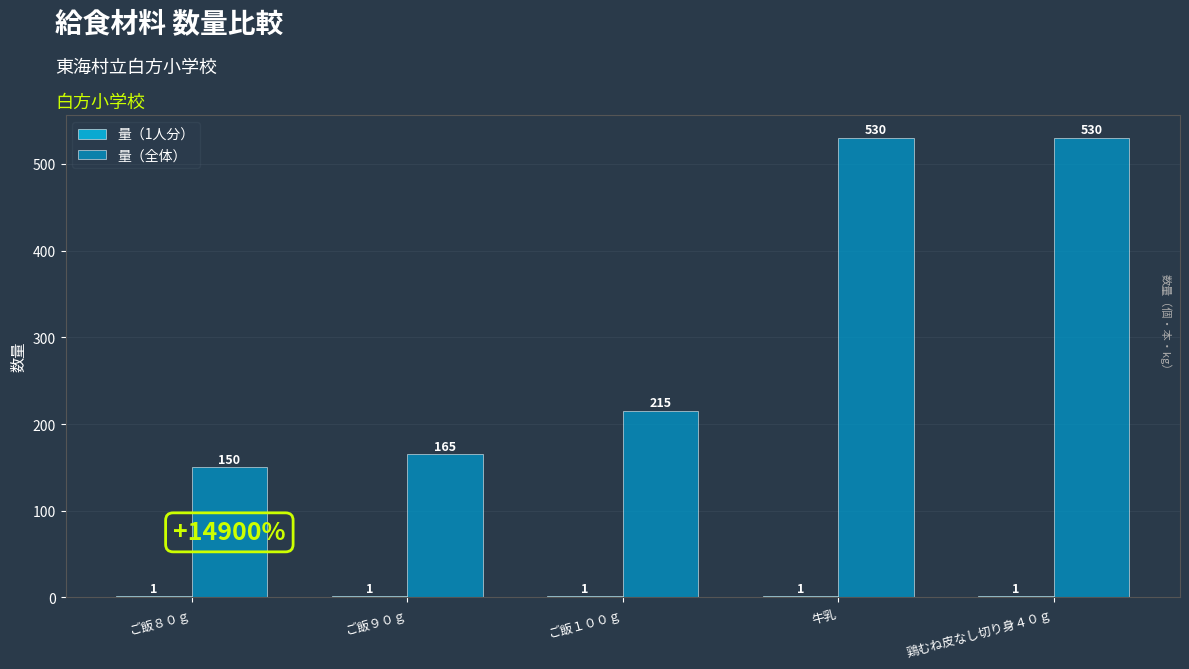

What is the highest value of the 量（全体） series?

530